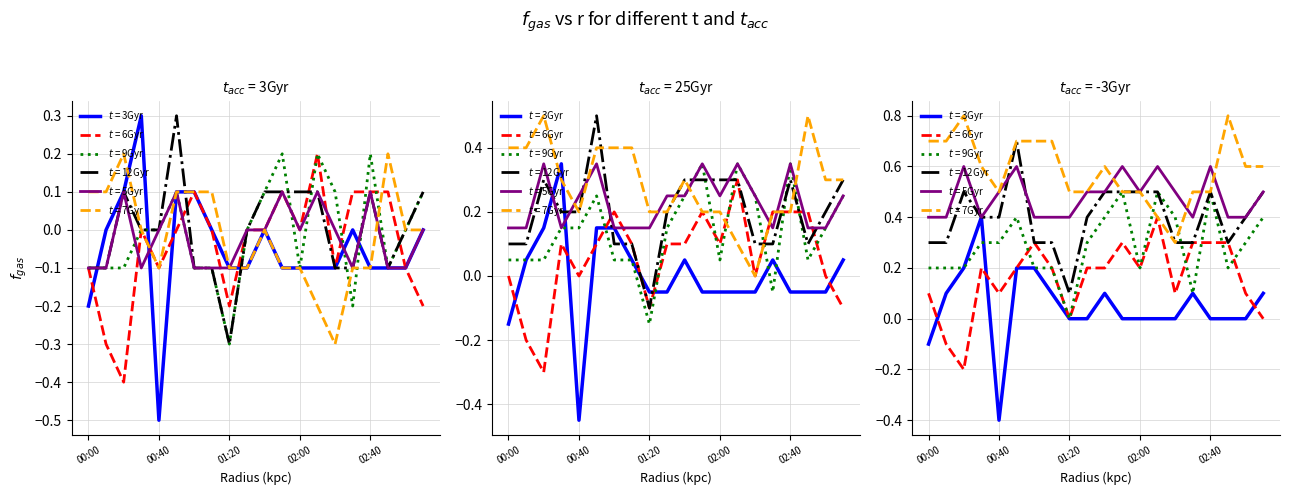

How many lines are shown in the chart?

6